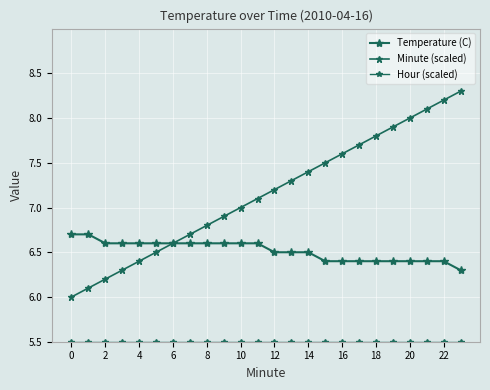

How many data points does each series have?

24